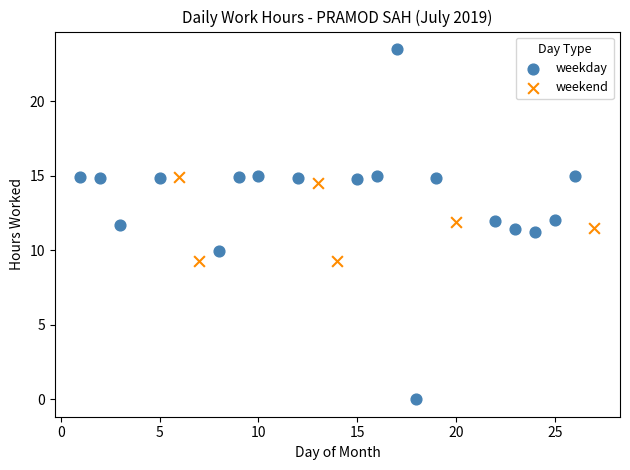

Which series reaches the maximum Y coordinate?

weekday